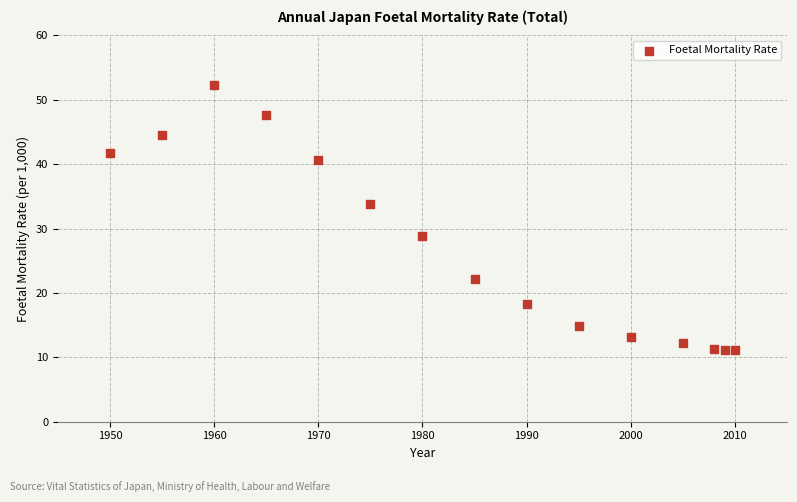

What is the range of Y values (max minus min)?

41.2